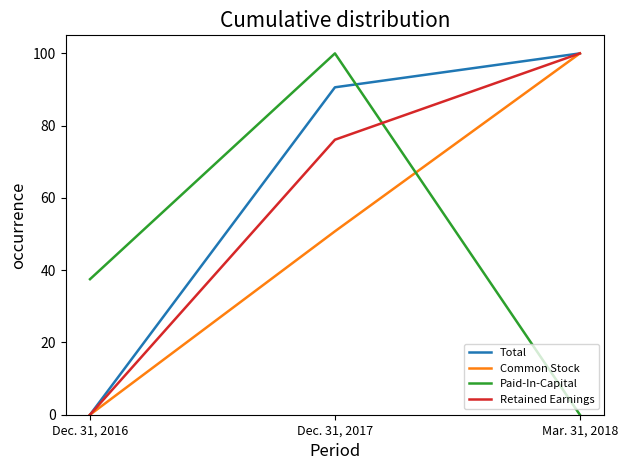

What is the spread (max minus min) of values at Dec. 31, 2016?

37.5